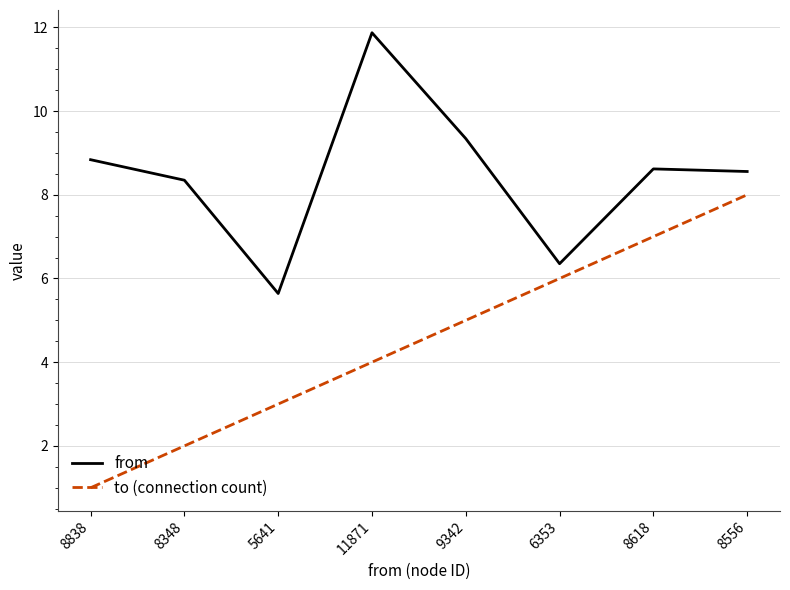

List the series in order of their overall mean, lowest first.

to (connection count), from